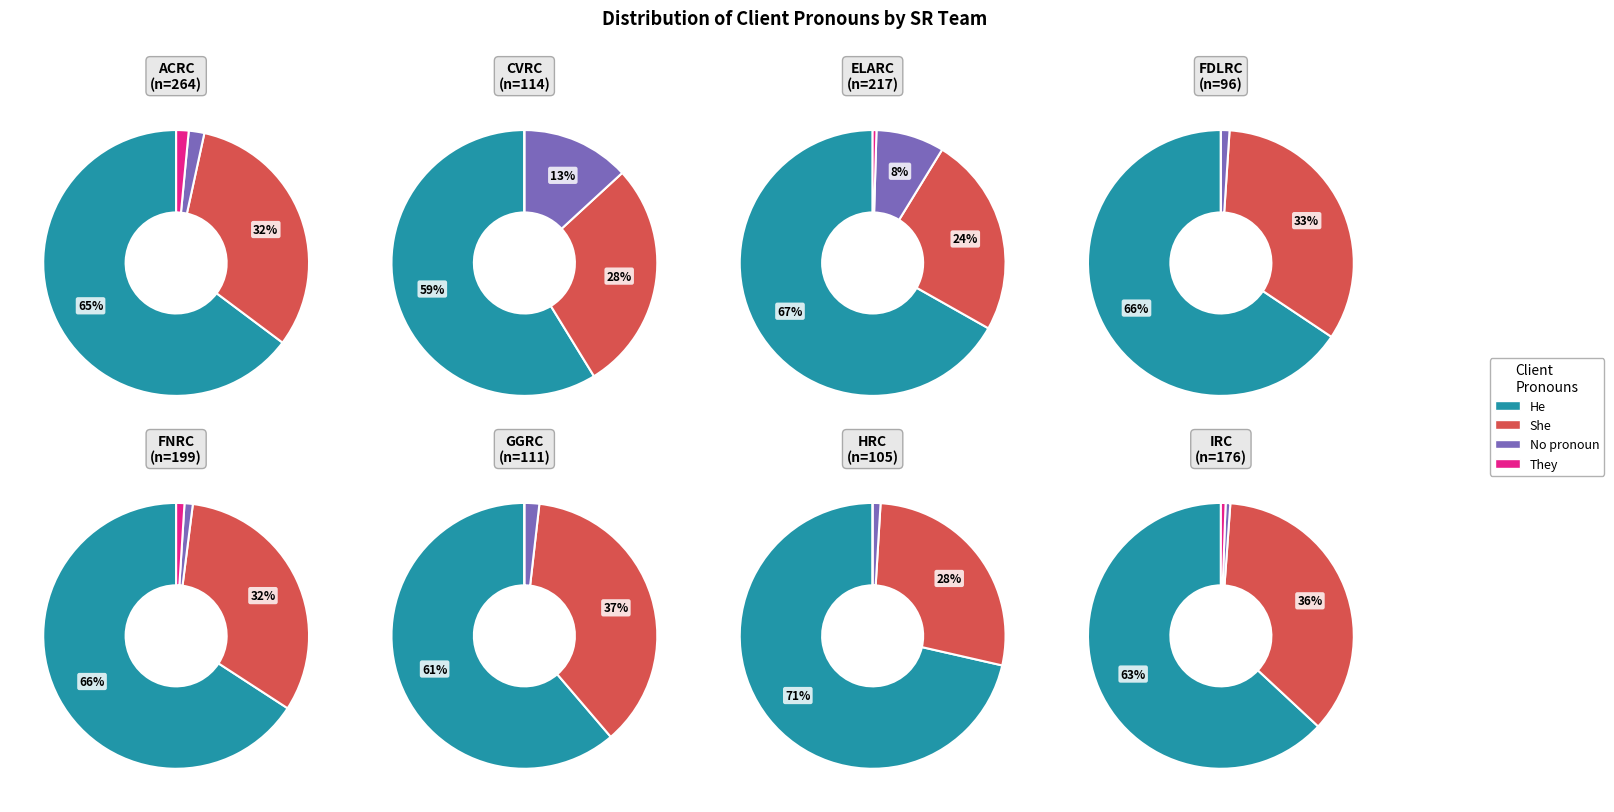

Do HRC and ACRC together represent more than half of the pie?

No